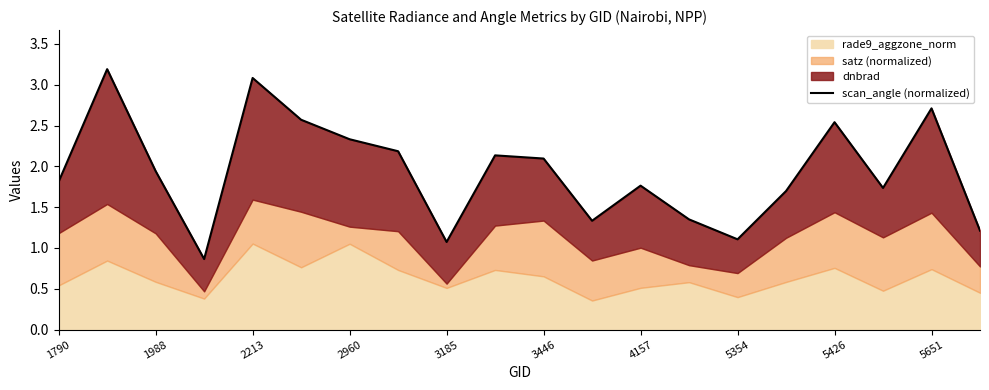

What is the sum of all values?

38.7